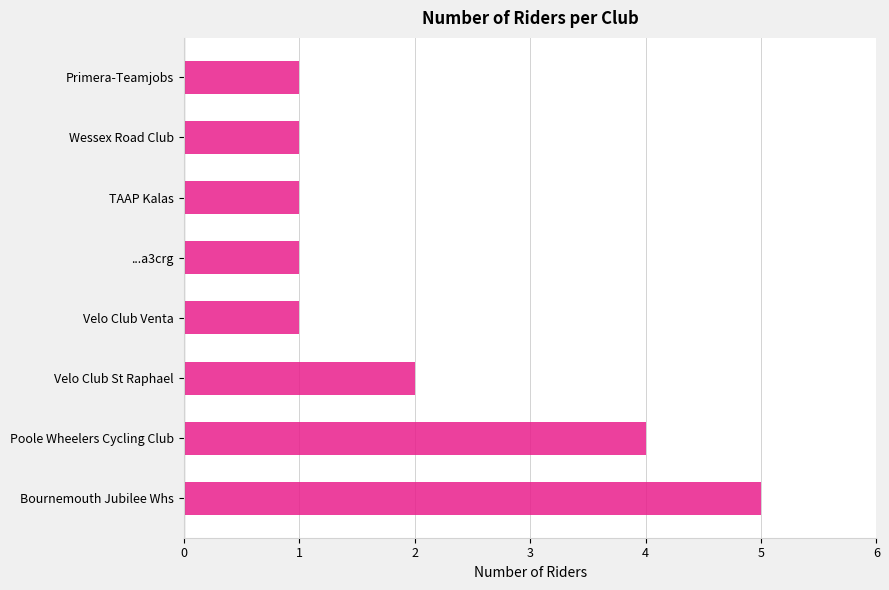

What is the maximum value shown in the chart?

5